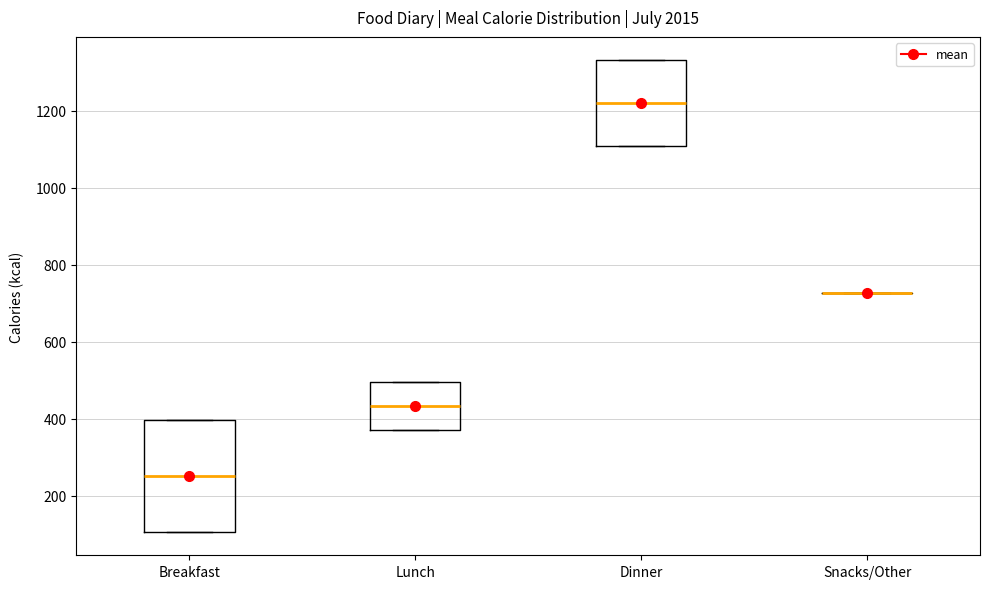

Reading left to right, transcribe this box plot: for each box, give where its median line is, the range the box spans, and where its two whiskers end, as read against the y-axis. The values are not printed on the chart, so give them approximately, as read against the axis.

Breakfast: median 260, box 100 to 400, whiskers 100 to 400
Lunch: median 440, box 380 to 500, whiskers 380 to 500
Dinner: median 1220, box 1120 to 1340, whiskers 1120 to 1340
Snacks/Other: box collapsed to a line at 720, whiskers 720 to 720